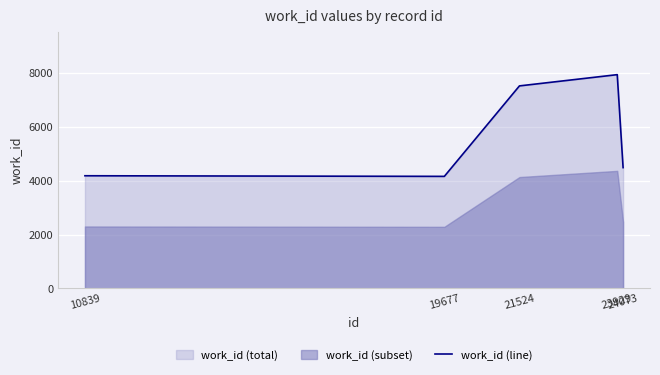

Approximately how many times larger is the value at 10839 compared to 19677?

1.0